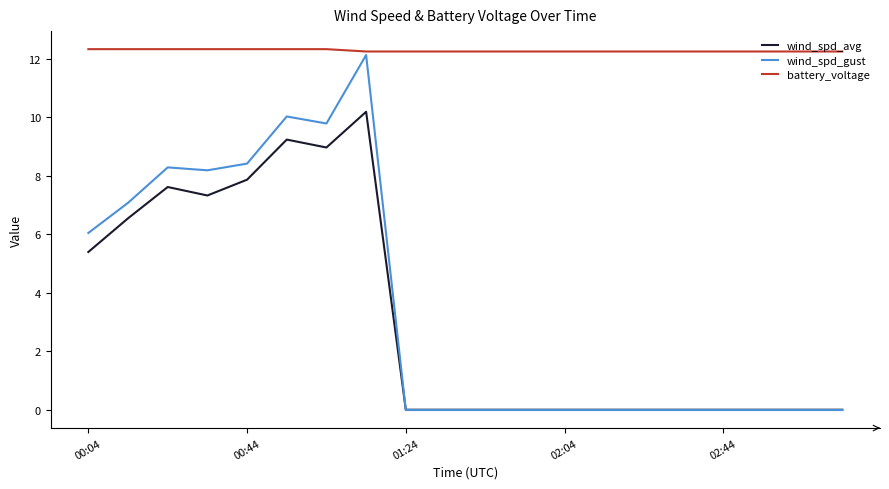

Which series has the widest spread of values?

wind_spd_gust